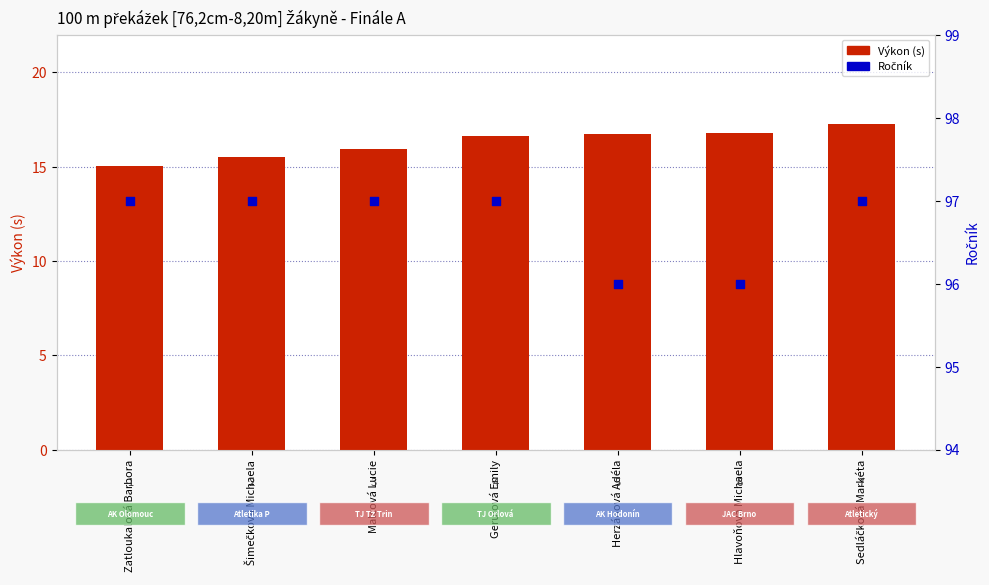

Which series contains the lowest Y value?

Výkon (s)